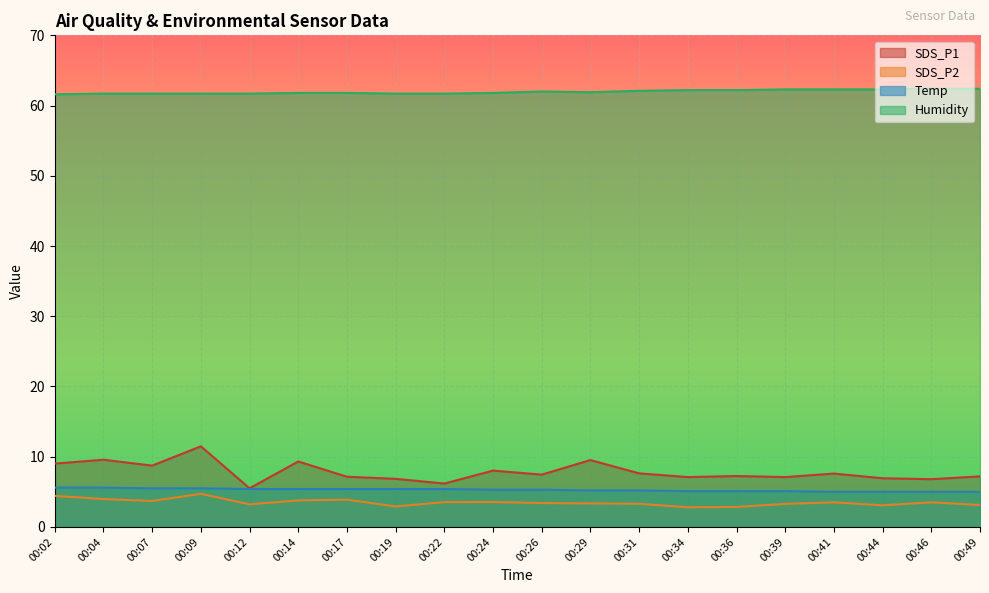

True or false: SDS_P1 and Humidity intersect in this chart.

False